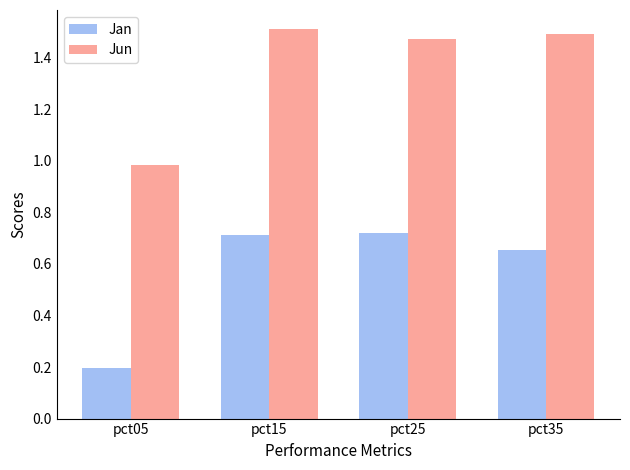

Is it true that Jan equals 0.3 at pct05?

False